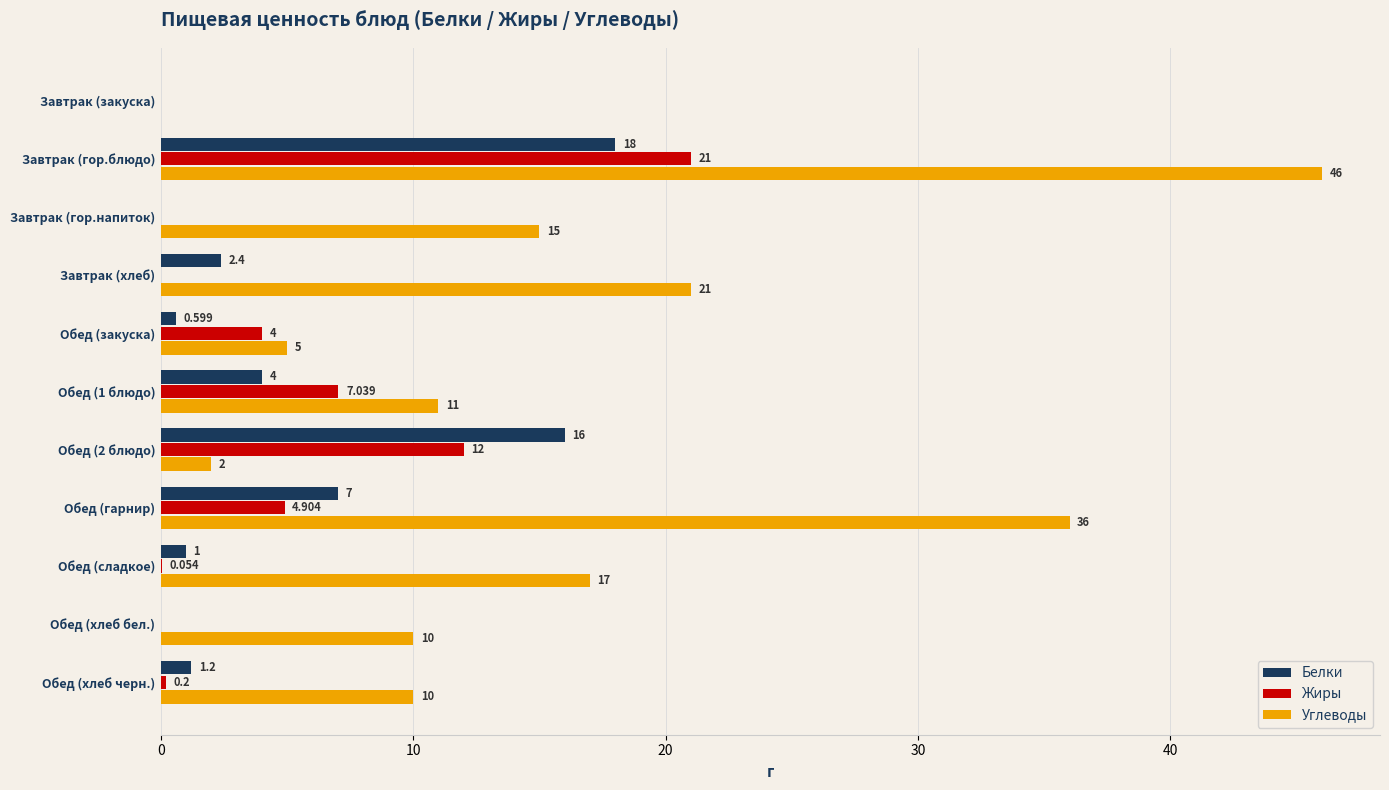

What are all the series names shown in the legend?

Белки, Жиры, Углеводы